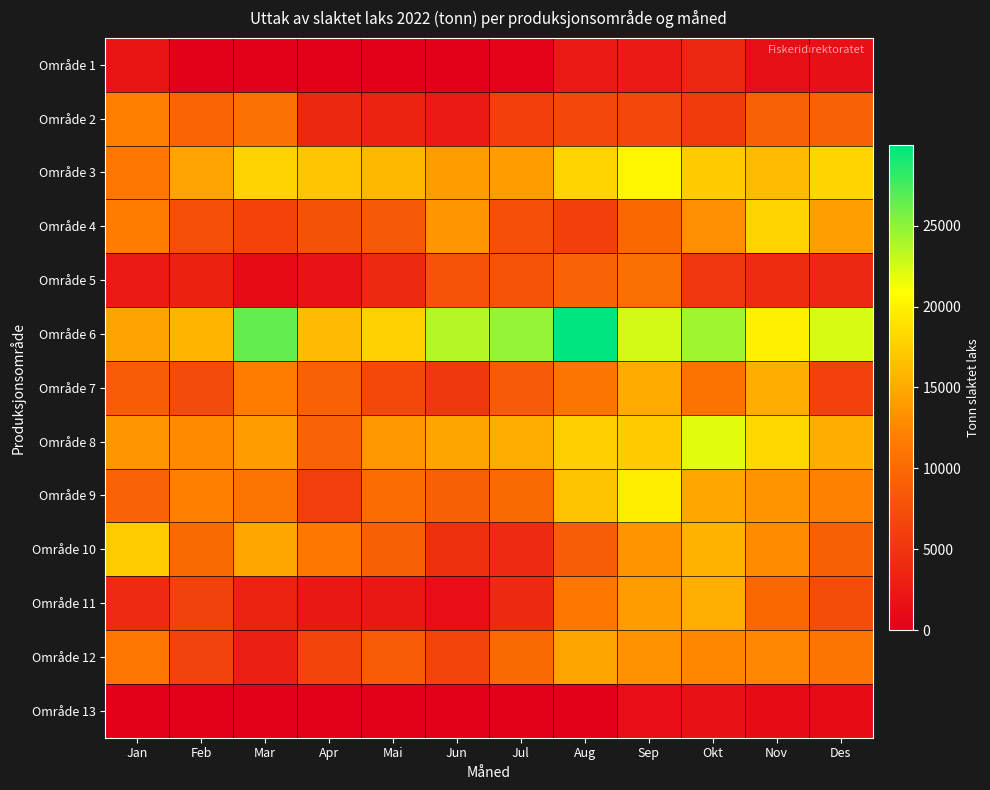

How many distinct data groups are displayed?

13